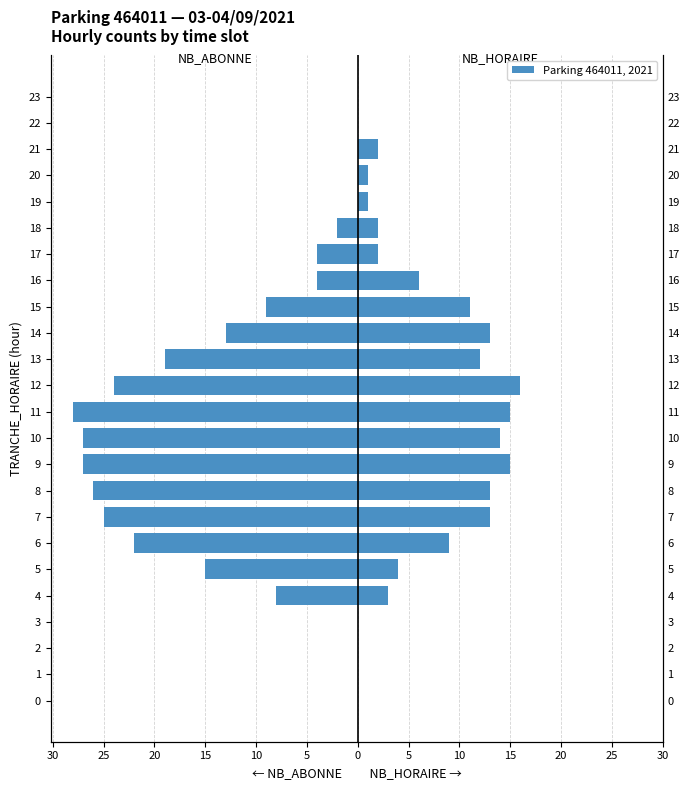

How many data points does each series have?

24